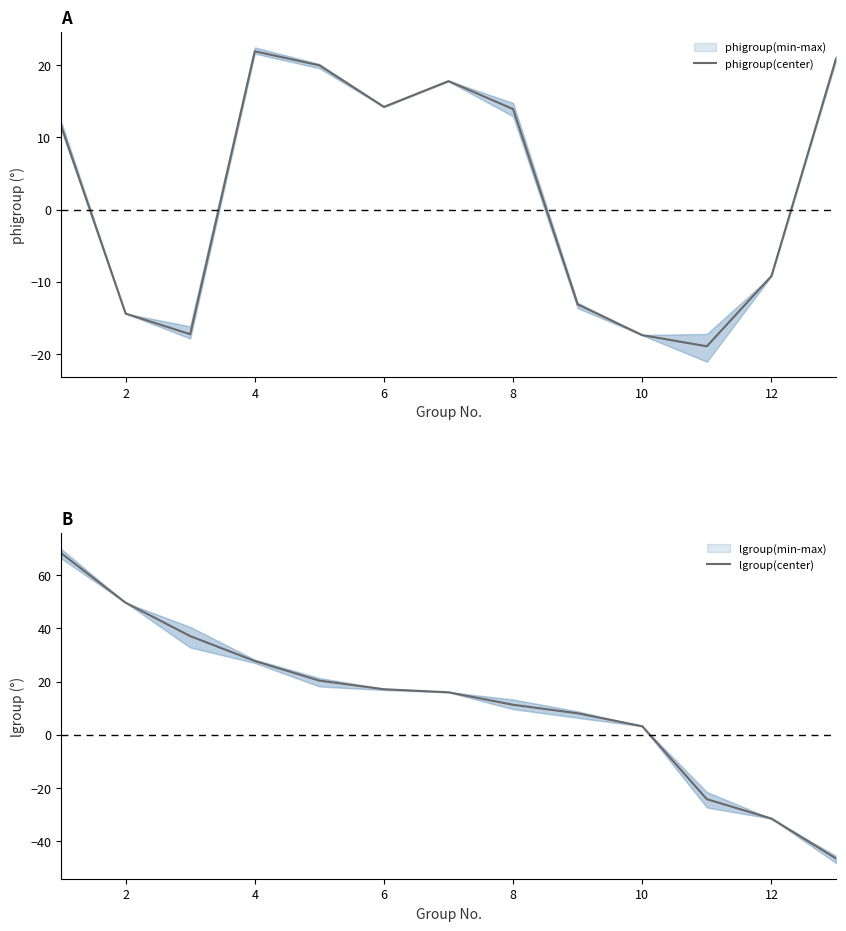

The phigroup(center) series shows 9.7 at 6. True or false?

False